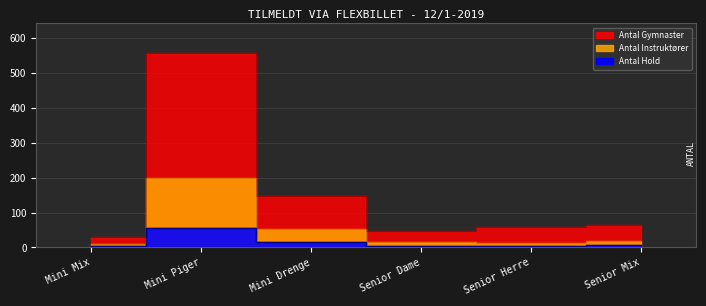

What are all the series names shown in the legend?

Antal Gymnaster, Antal Hold, Antal Instruktører